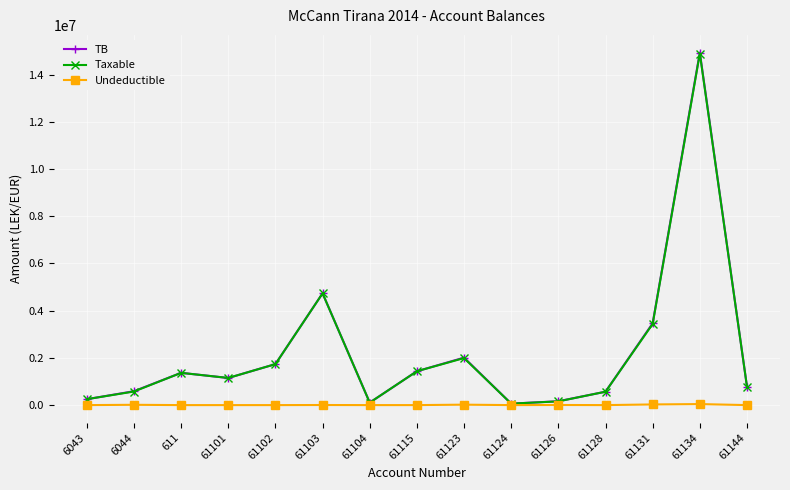

What is the value of the Undeductible point at the 14th from the left?

43299.0